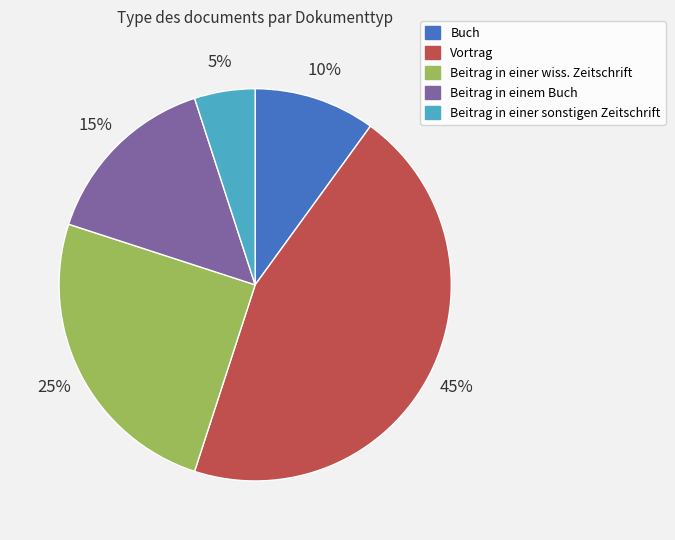

Approximately how many times larger is the value at Beitrag in einem Buch compared to Vortrag?

0.3